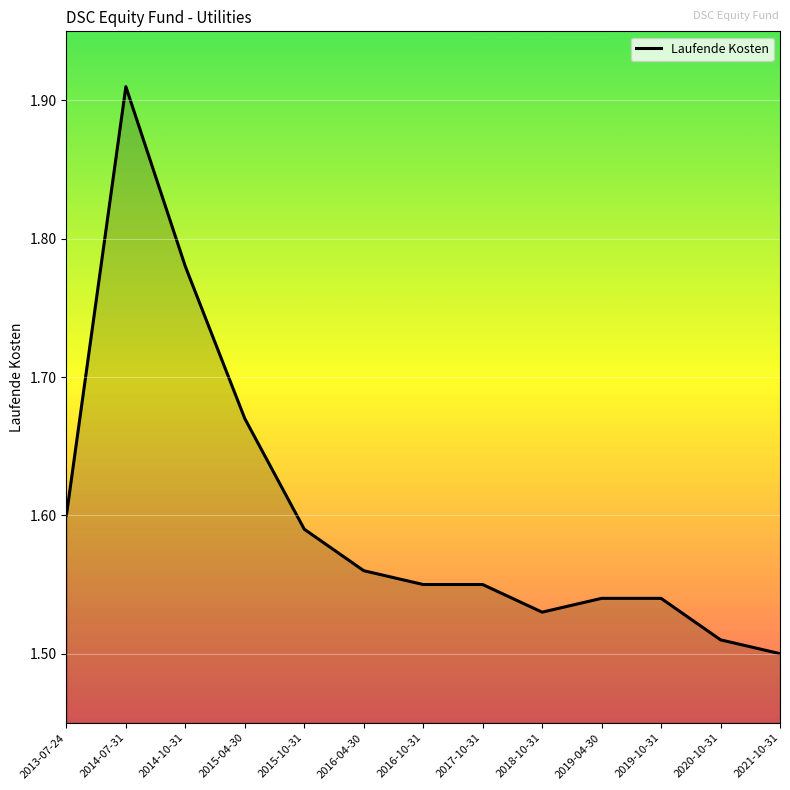

Is it true that the value at 2016-04-30 is 2.1?

False